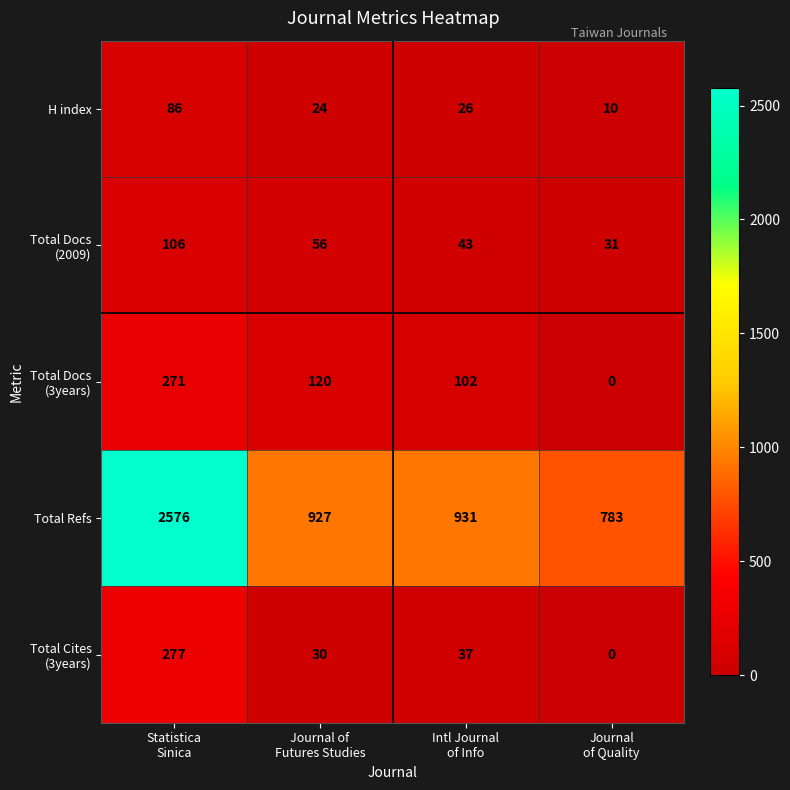

What is the difference between the maximum and minimum values in the H index series?

76